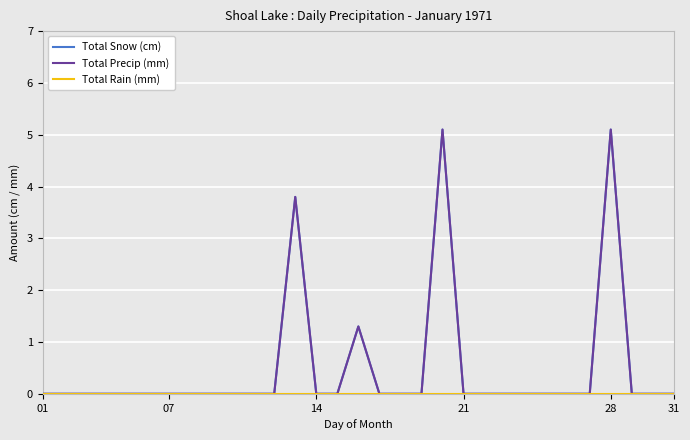

Is this an area chart (filled region under the line)?

No